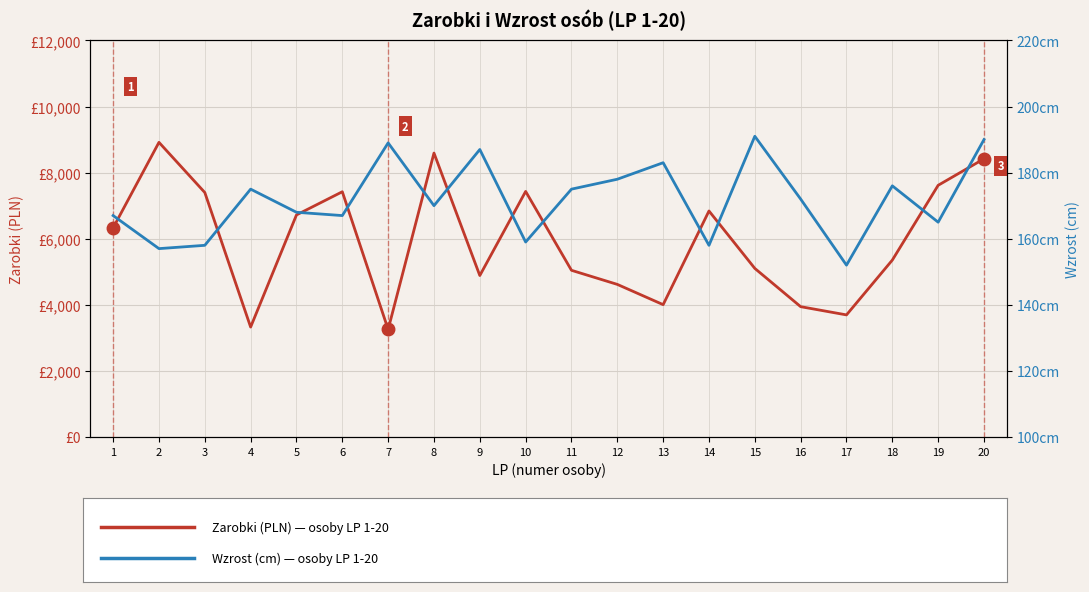

True or false: Wzrost (cm) and Zarobki (PLN) cross at least once.

False